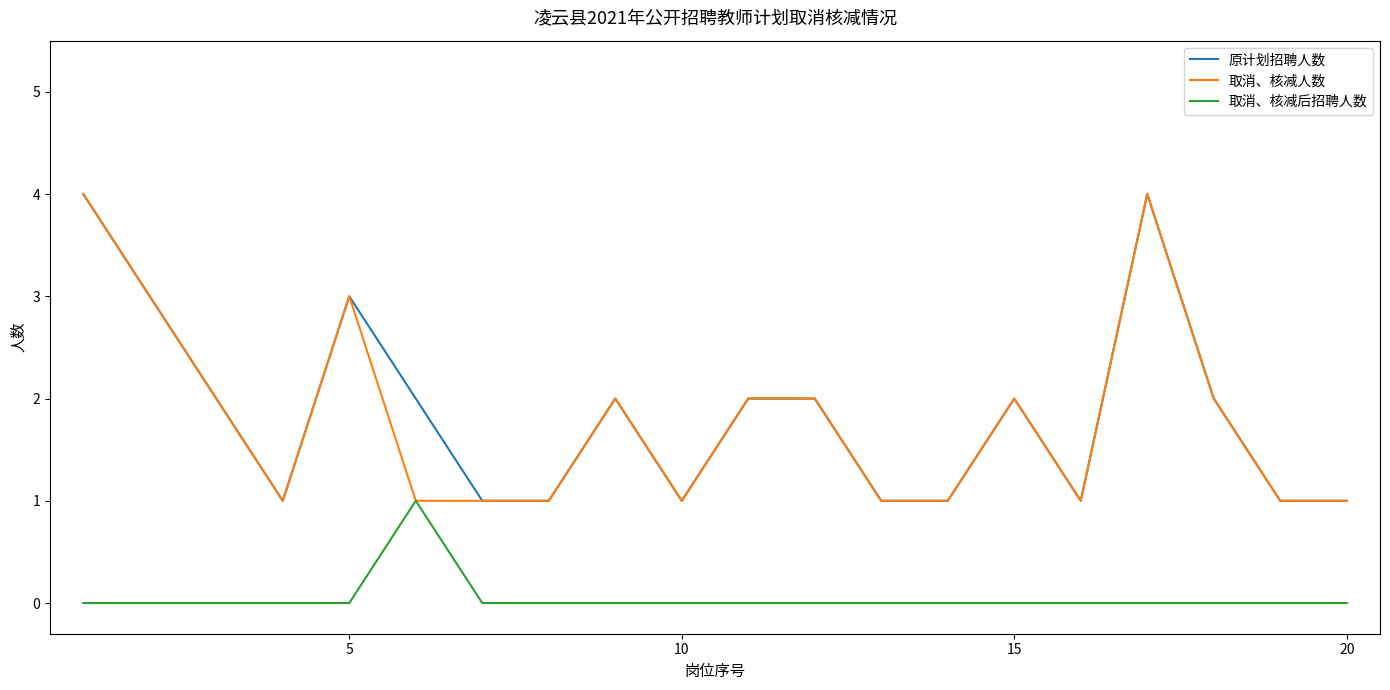

What is the highest value of the 原计划招聘人数 series?

4